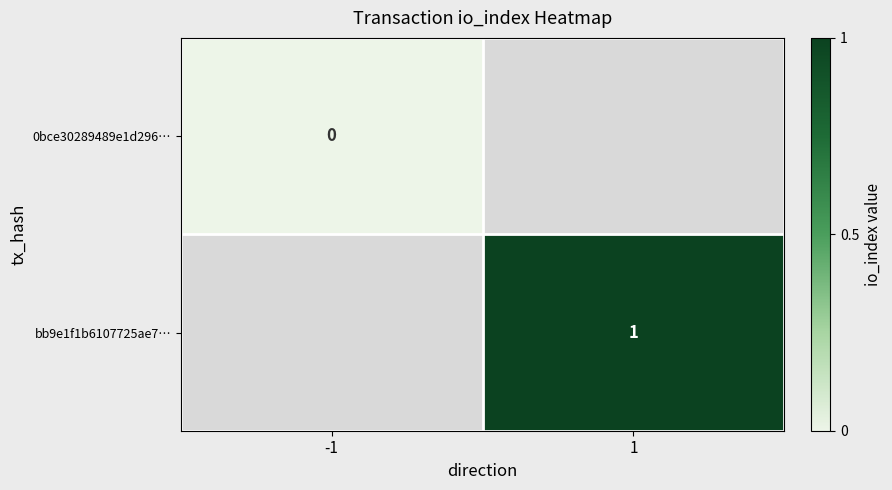

At which category does the chart reach its peak across all series?

1